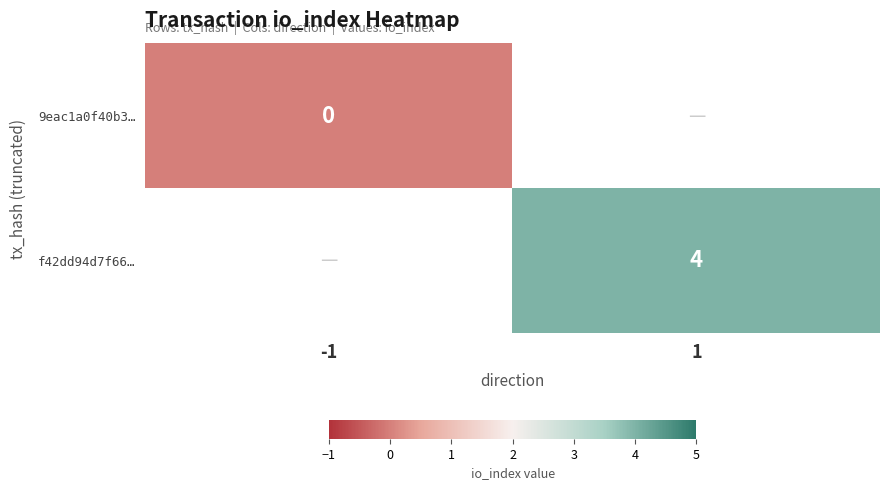

The f42dd94d7f66… series shows 4 at 1. True or false?

True